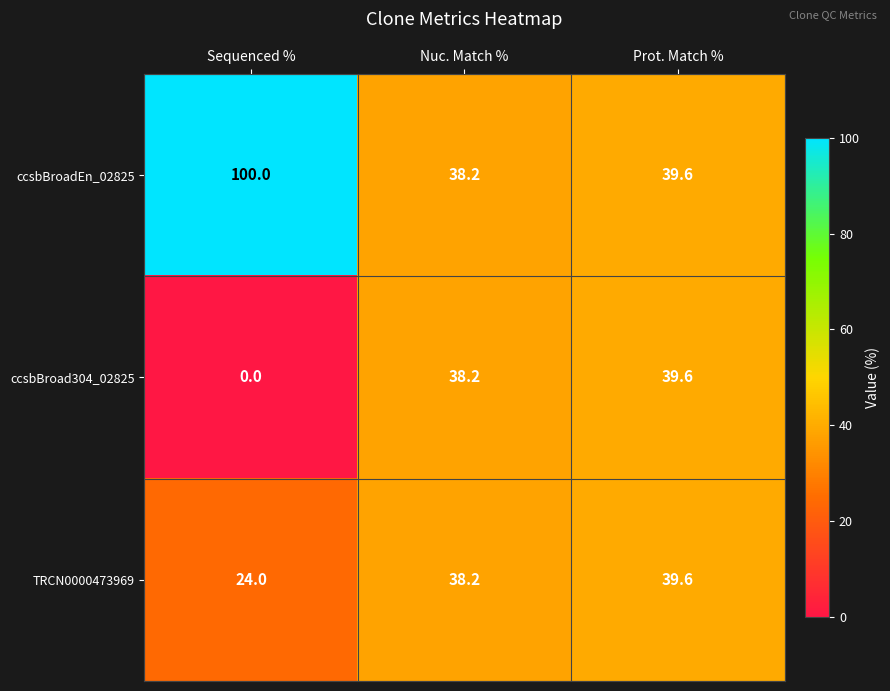

Which series has the largest total across all categories?

ccsbBroadEn_02825